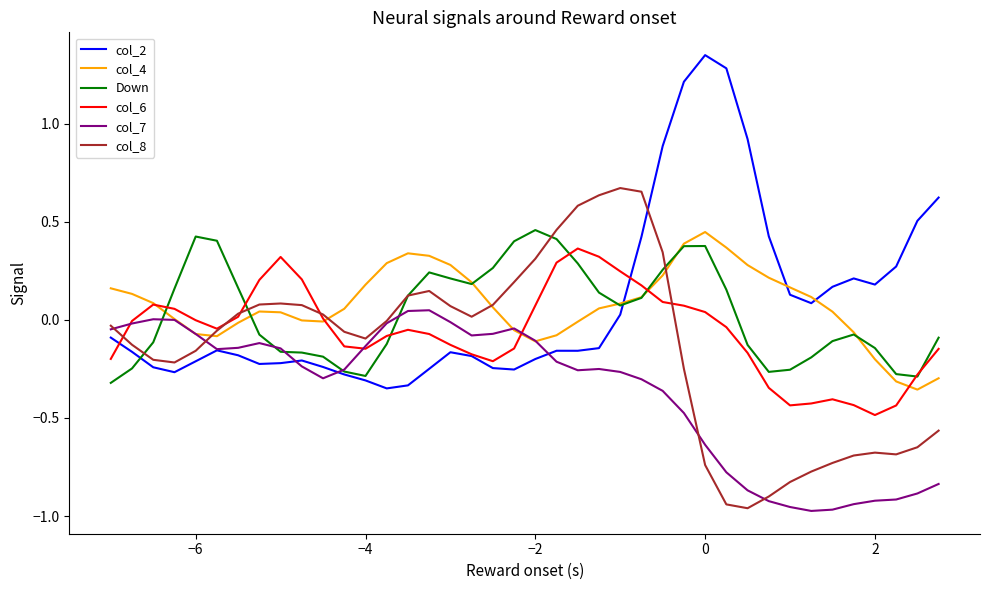

What are all the series names shown in the legend?

col_2, col_4, Down, col_6, col_7, col_8